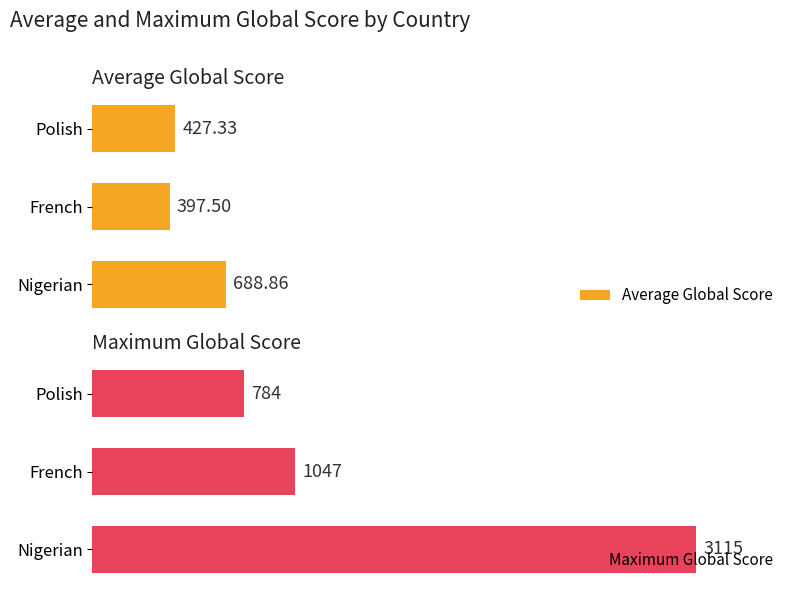

How many values in the Maximum Global Score series are below 1047?

1